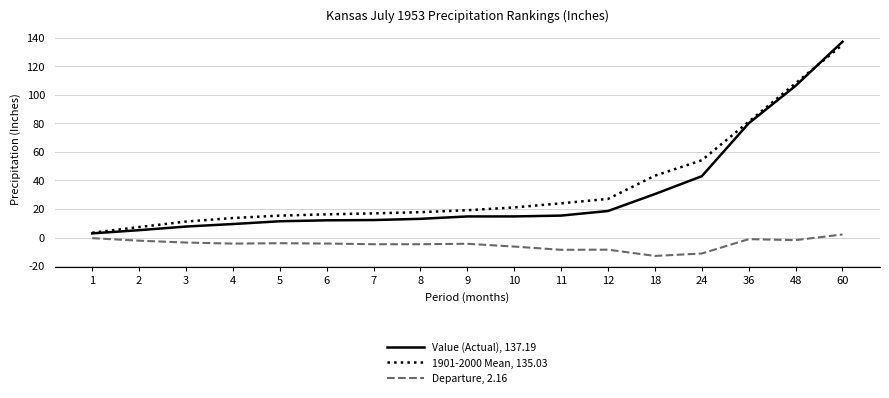

What is the difference between the maximum and second lowest values in the 1901-2000 Mean, 135.03 series?

127.7